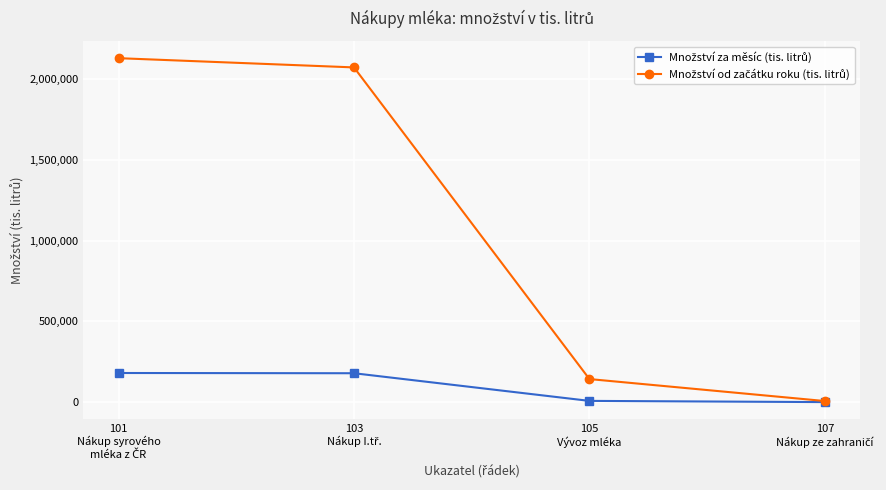

What is the greatest value displayed?

2129760.0